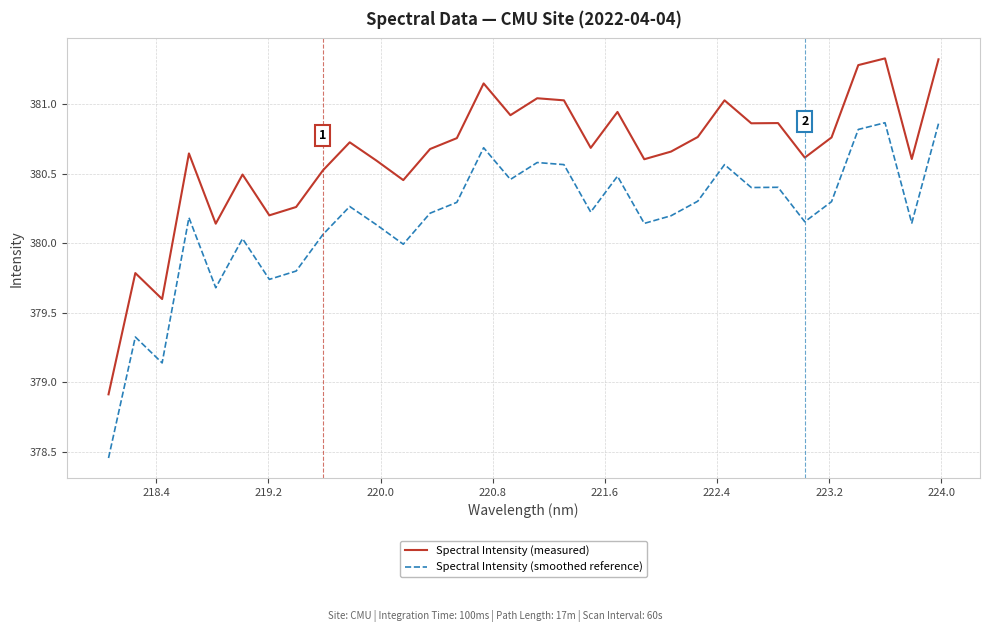

What is the difference between the maximum and minimum values in the Spectral Intensity (measured) series?

2.4